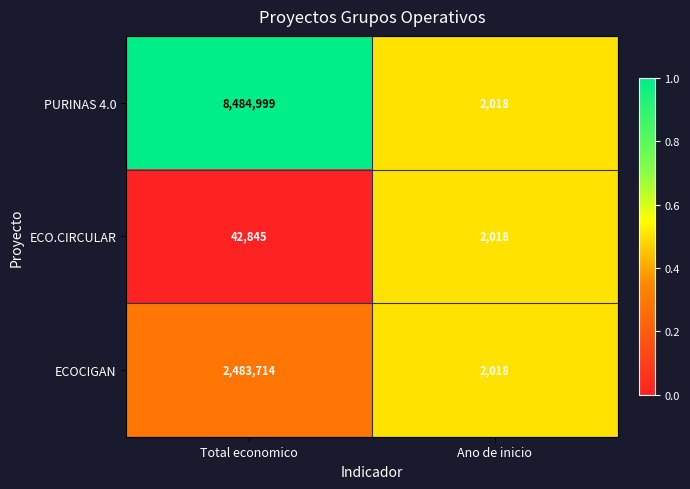

What is the total value across all series at Ano de inicio?

6054